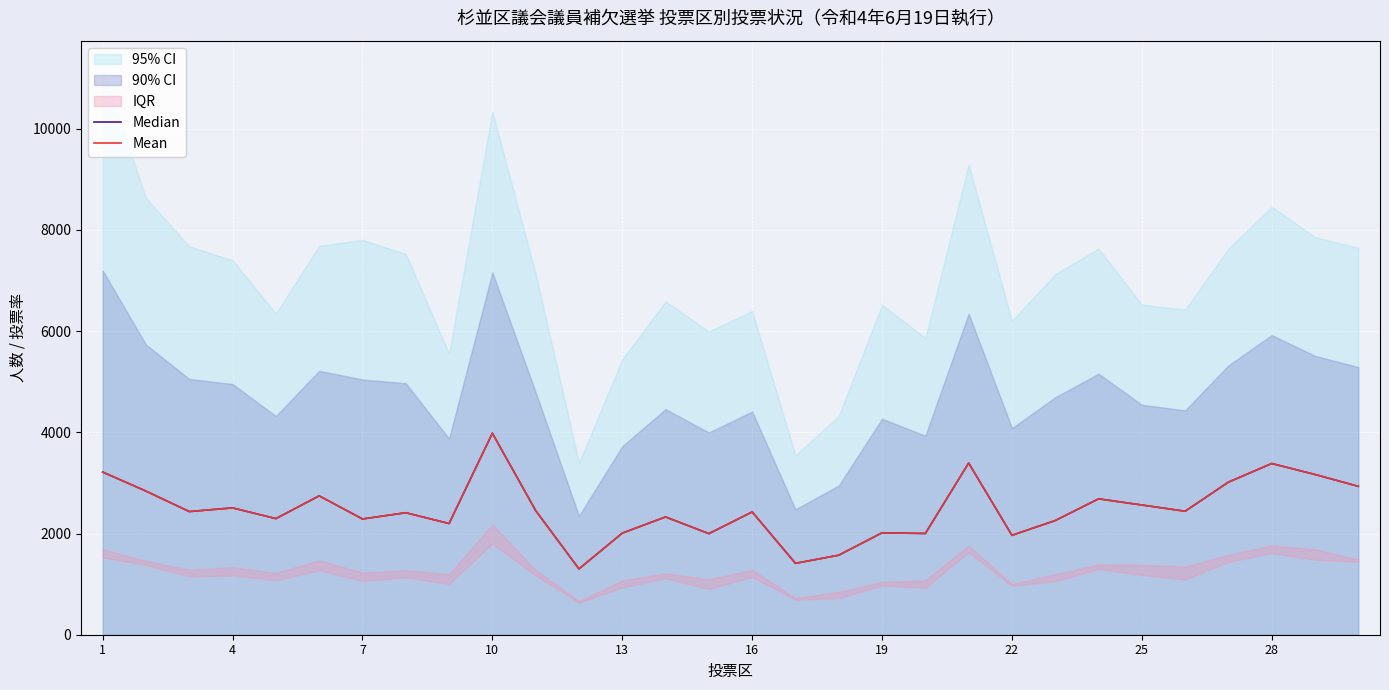

What is the maximum value for Median?

3983.0